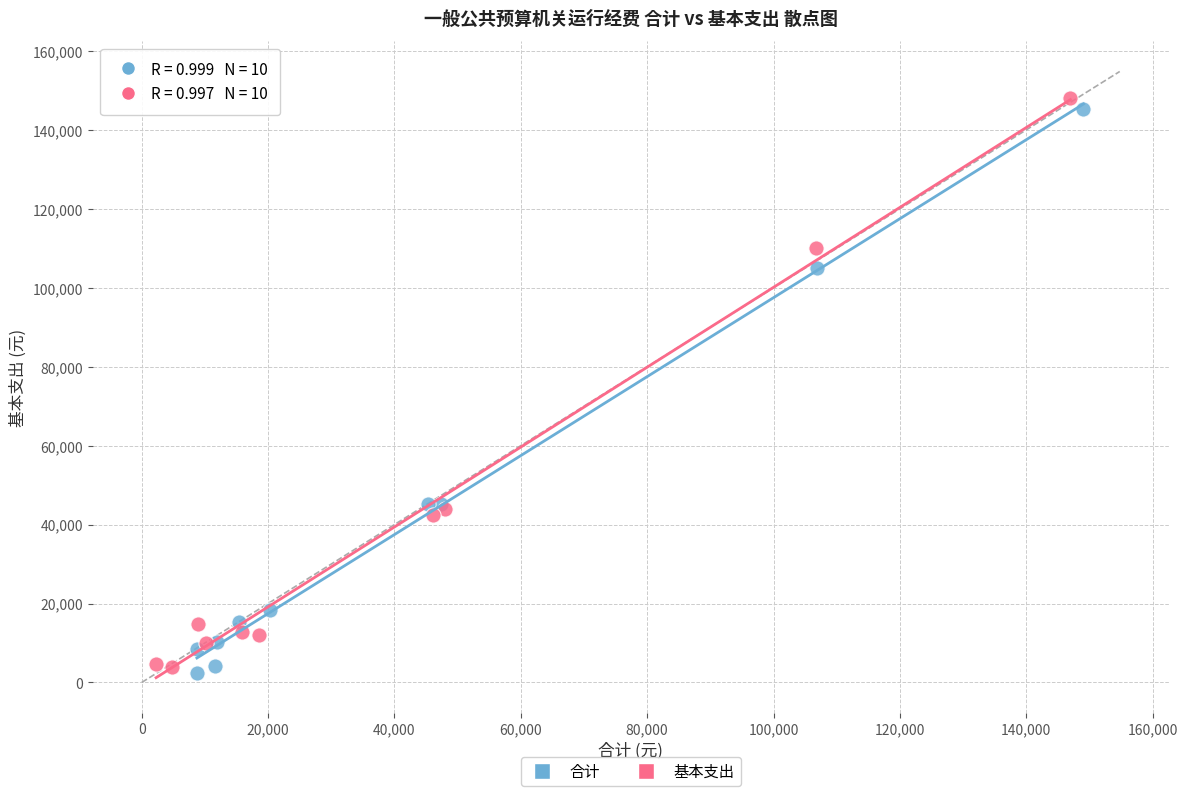

Which series contains the highest Y value?

基本支出